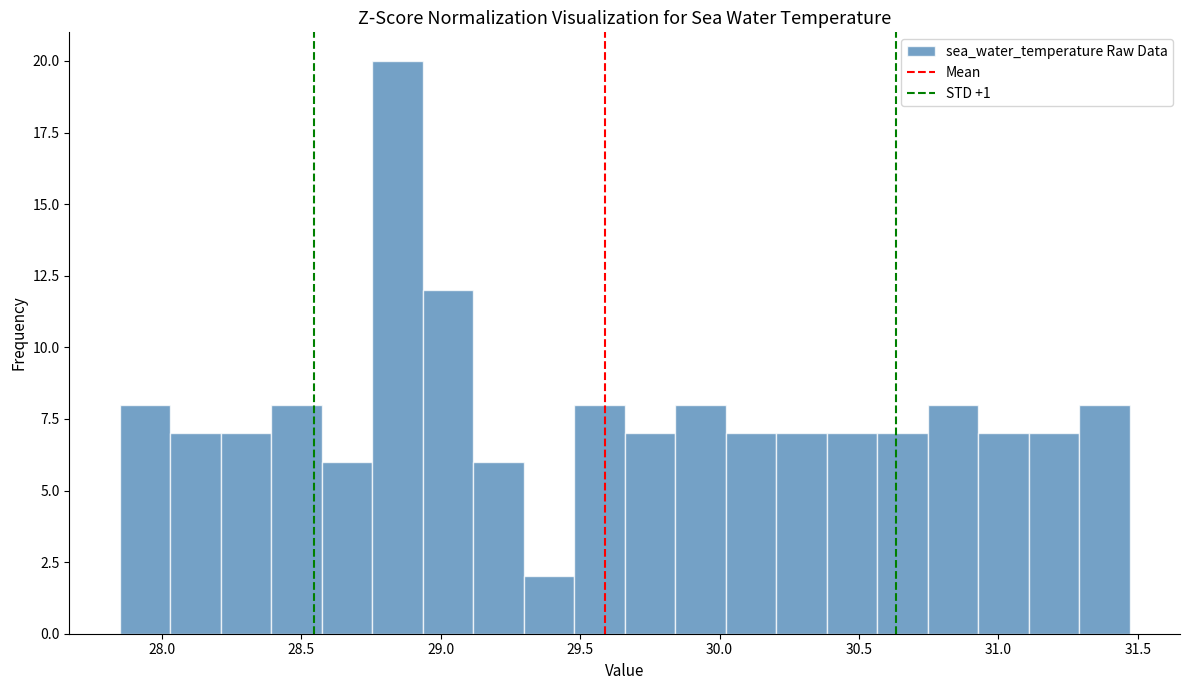

Around what value on the x-axis is the tallest bar? Give the approximate position of its centre, as read against the axis.

28.85